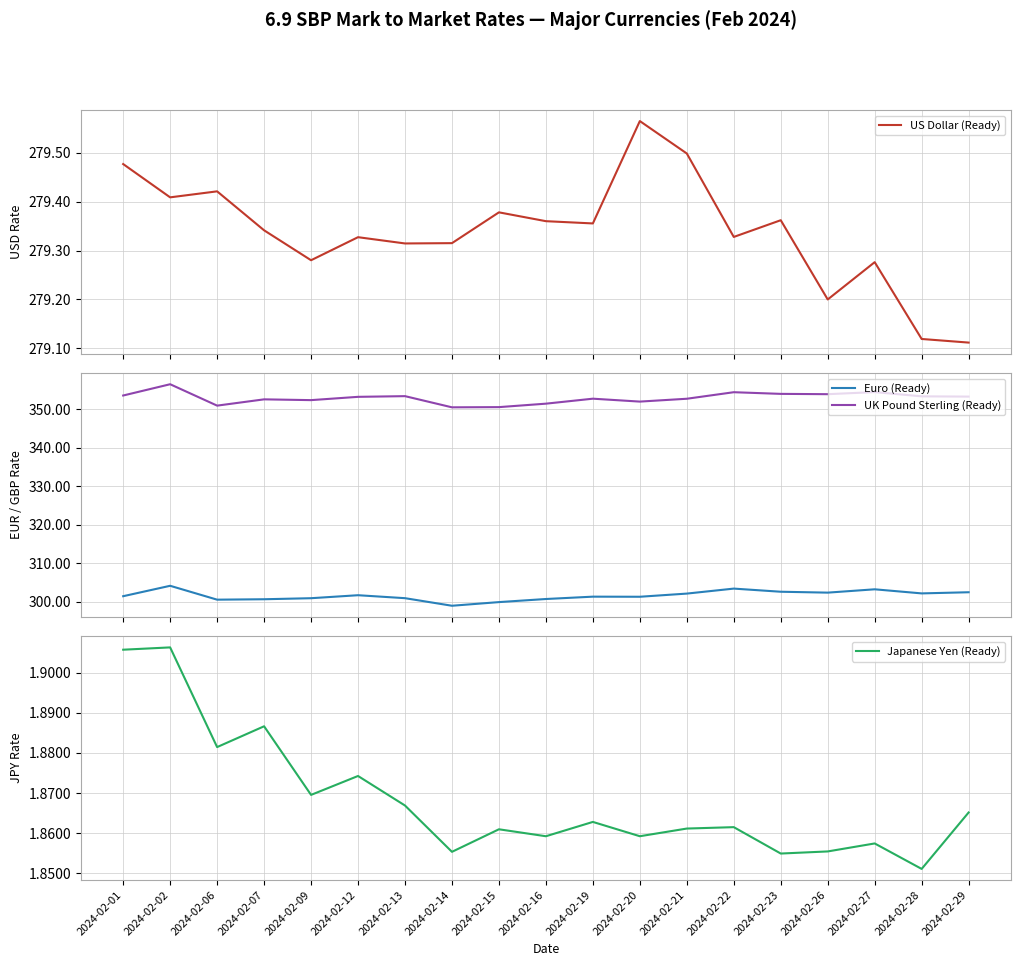

Reading left to right, list all the values displayed in this chart.

US Dollar (Ready): 2024-02-01=279.5	2024-02-02=279.4	2024-02-06=279.4	2024-02-07=279.3	2024-02-09=279.3	2024-02-12=279.3	2024-02-13=279.3	2024-02-14=279.3	2024-02-15=279.4	2024-02-16=279.4	2024-02-19=279.4	2024-02-20=279.6	2024-02-21=279.5	2024-02-22=279.3	2024-02-23=279.4	2024-02-26=279.2	2024-02-27=279.3	2024-02-28=279.1	2024-02-29=279.1
Euro (Ready): 2024-02-01=301.4	2024-02-02=304.1	2024-02-06=300.5	2024-02-07=300.6	2024-02-09=300.9	2024-02-12=301.6	2024-02-13=300.9	2024-02-14=298.9	2024-02-15=299.9	2024-02-16=300.7	2024-02-19=301.3	2024-02-20=301.2	2024-02-21=302.1	2024-02-22=303.4	2024-02-23=302.5	2024-02-26=302.3	2024-02-27=303.2	2024-02-28=302.1	2024-02-29=302.4
UK Pound Sterling (Ready): 2024-02-01=353.5	2024-02-02=356.5	2024-02-06=350.9	2024-02-07=352.5	2024-02-09=352.3	2024-02-12=353.2	2024-02-13=353.4	2024-02-14=350.5	2024-02-15=350.5	2024-02-16=351.4	2024-02-19=352.7	2024-02-20=351.9	2024-02-21=352.7	2024-02-22=354.4	2024-02-23=354.0	2024-02-26=353.9	2024-02-27=354.4	2024-02-28=353.3	2024-02-29=353.2
Japanese Yen (Ready): 2024-02-01=1.9	2024-02-02=1.9	2024-02-06=1.9	2024-02-07=1.9	2024-02-09=1.9	2024-02-12=1.9	2024-02-13=1.9	2024-02-14=1.9	2024-02-15=1.9	2024-02-16=1.9	2024-02-19=1.9	2024-02-20=1.9	2024-02-21=1.9	2024-02-22=1.9	2024-02-23=1.9	2024-02-26=1.9	2024-02-27=1.9	2024-02-28=1.9	2024-02-29=1.9